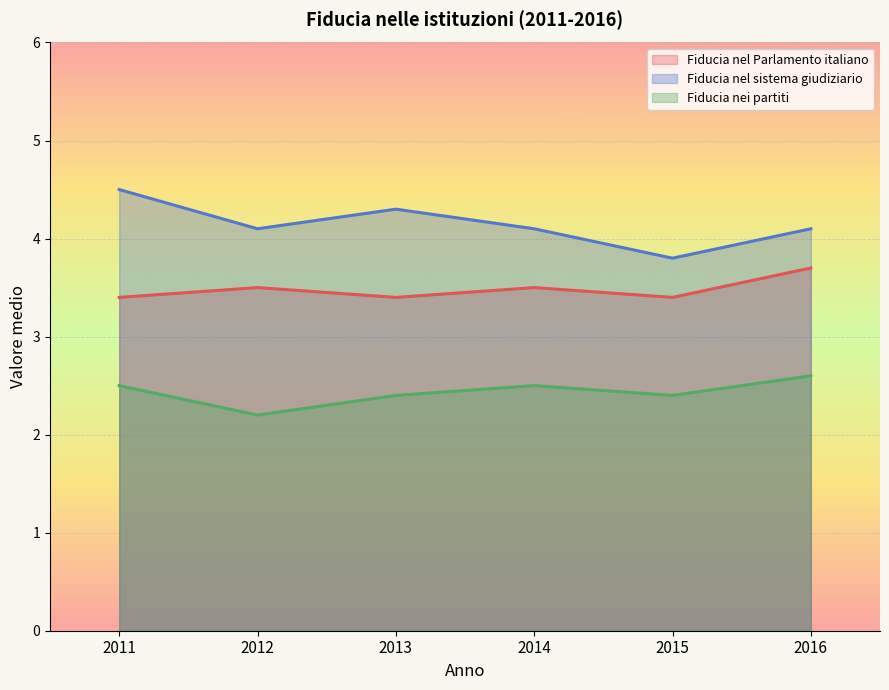

What is the difference between the maximum and minimum values in the Fiducia nei partiti series?

0.4